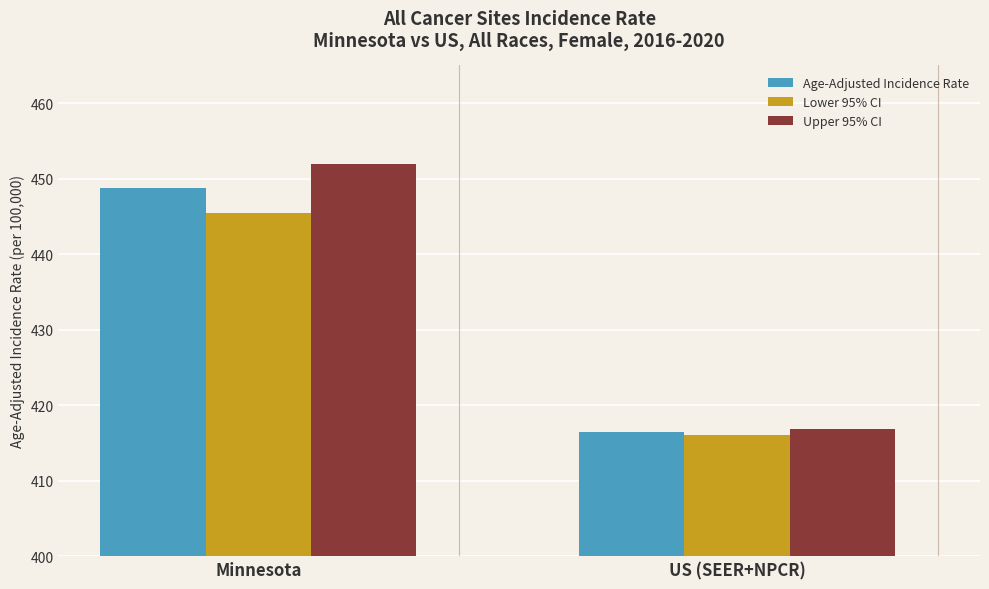

What is the difference between the highest and lowest values at US (SEER+NPCR)?

0.8